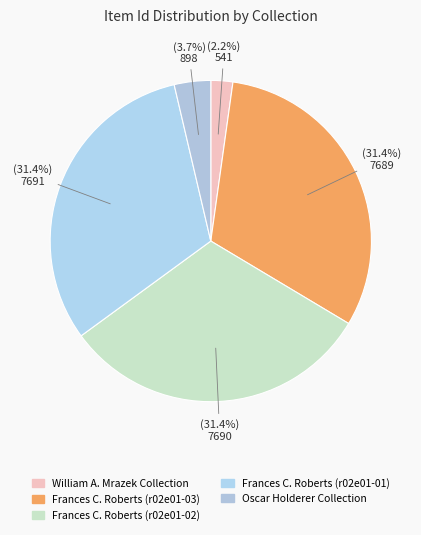

Which has a higher value, Frances C. Roberts (r02e01-01) or William A. Mrazek Collection?

Frances C. Roberts (r02e01-01)